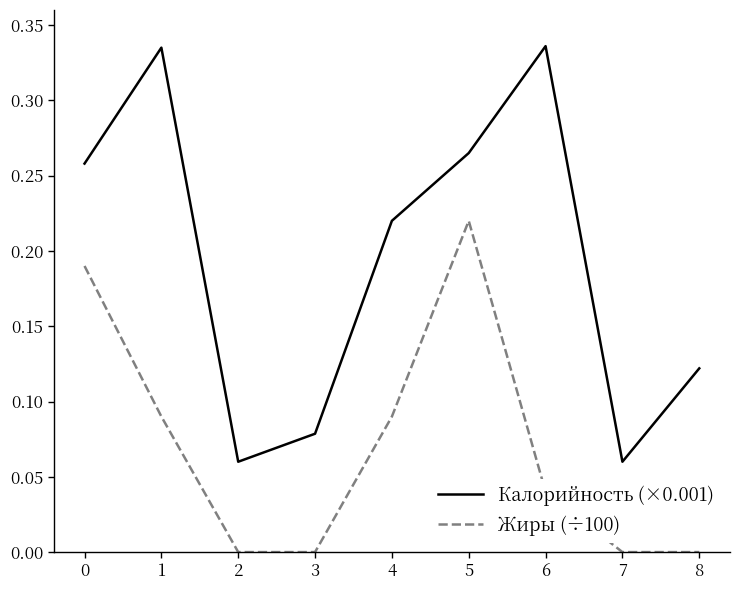

At which label does Жиры (÷100) reach its peak?

5